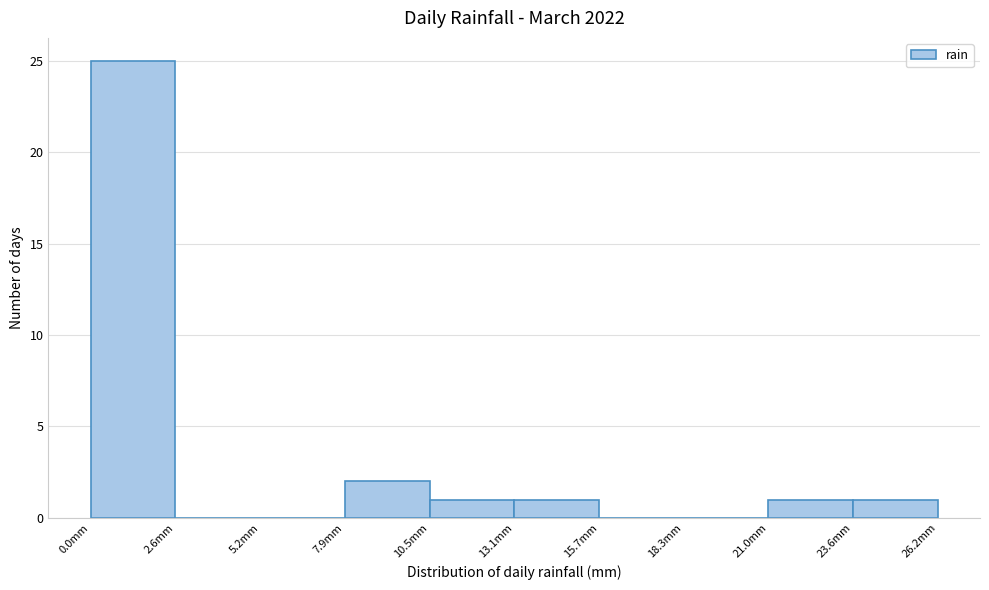

Which range on the x-axis has the tallest bar?

0.0 to 2.5